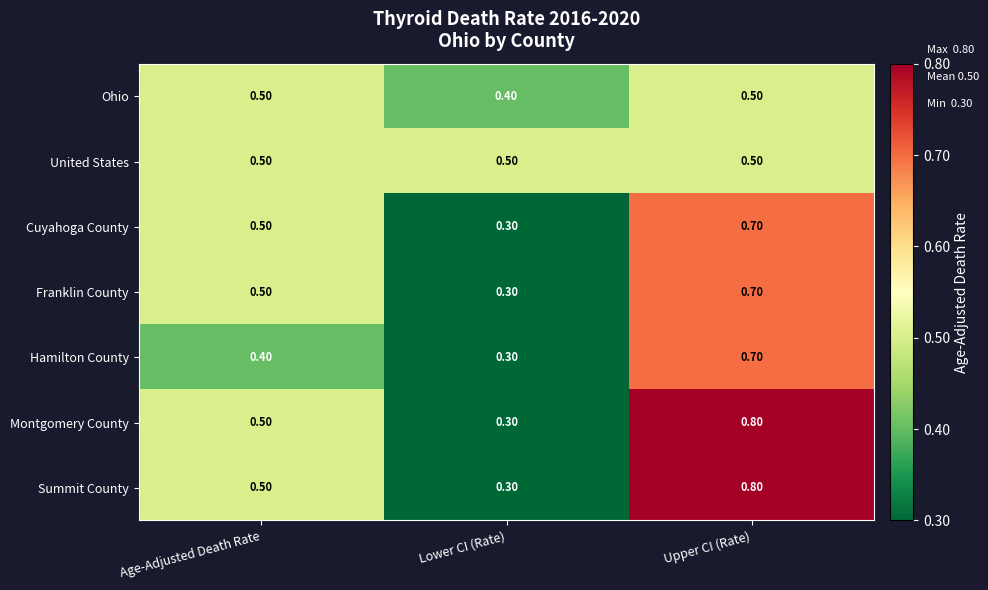

At how many categories does at least one series exceed 0?

3